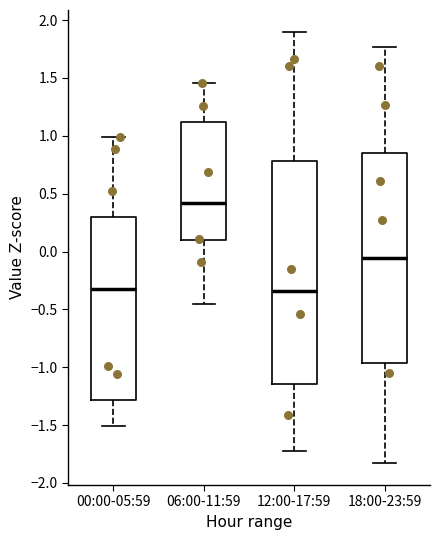

Which box's median line is the highest?

06:00-11:59